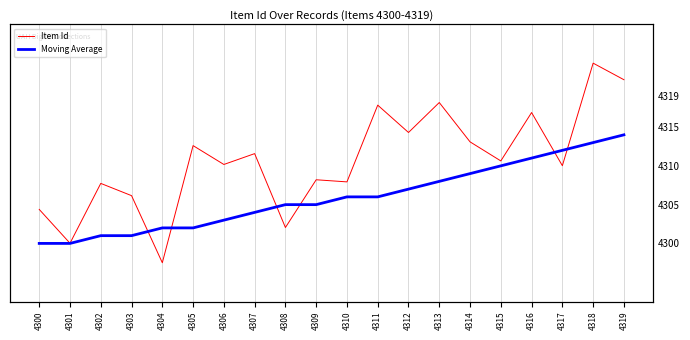

What is the spread (max minus min) of values at 4308?

3.0